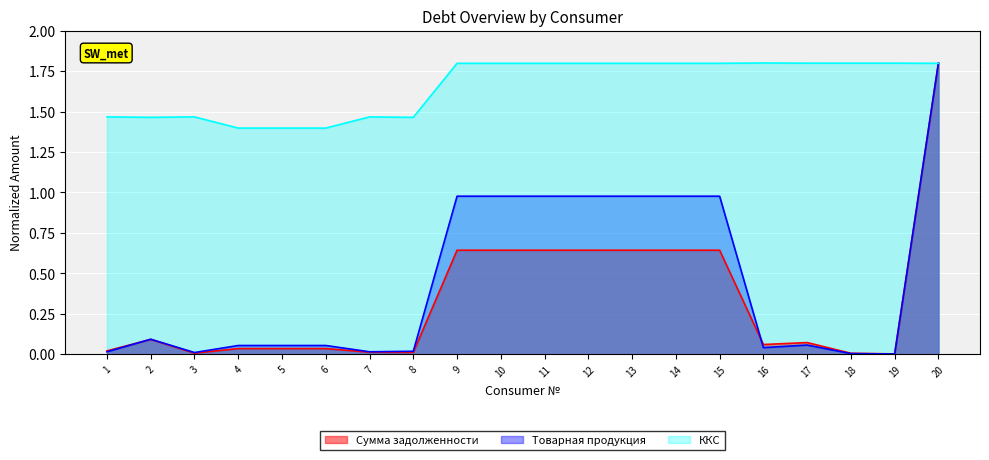

Rank the series at 12 from lowest to highest value.

Сумма задолженности, Товарная продукция, ККС